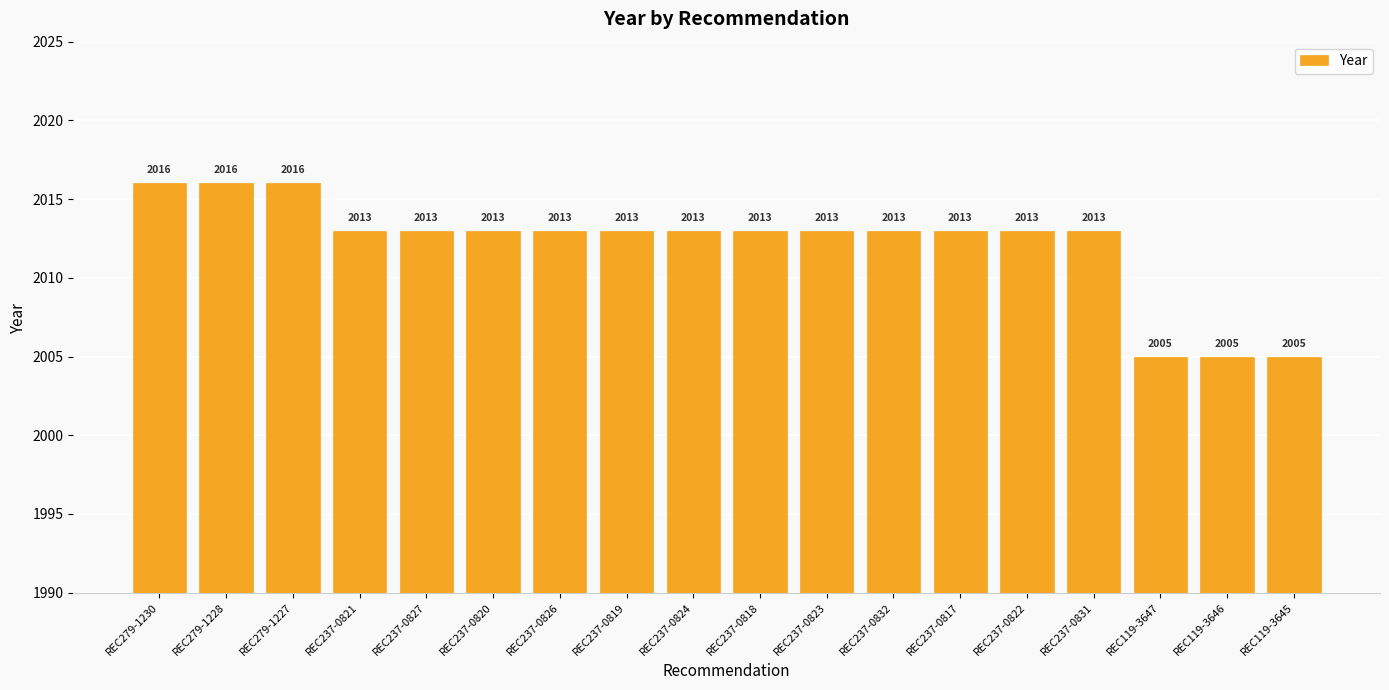

What is the label of the 7th bar from the left?

REC237-0826